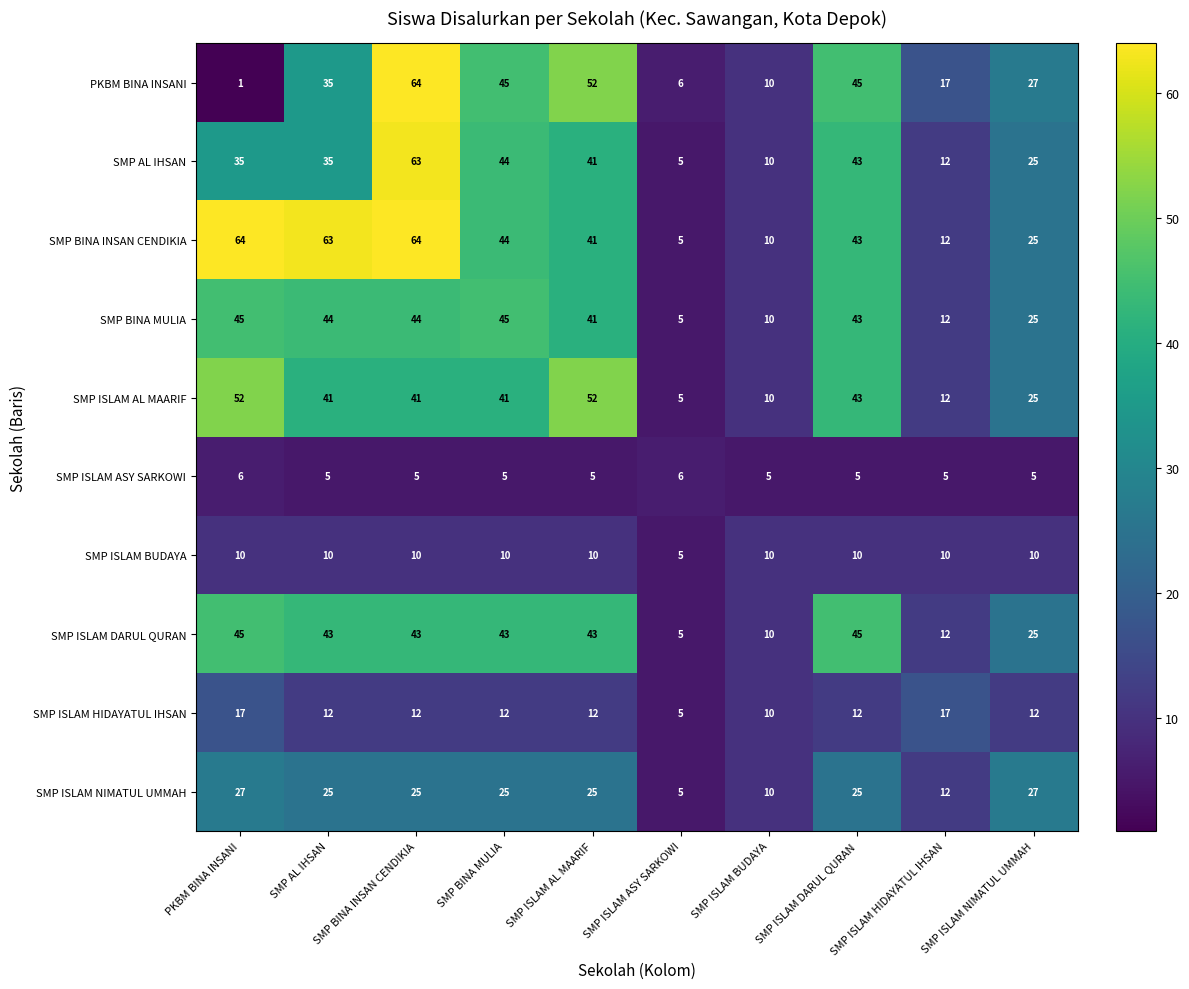

What is the sum of all SMP ISLAM NIMATUL UMMAH values?

206